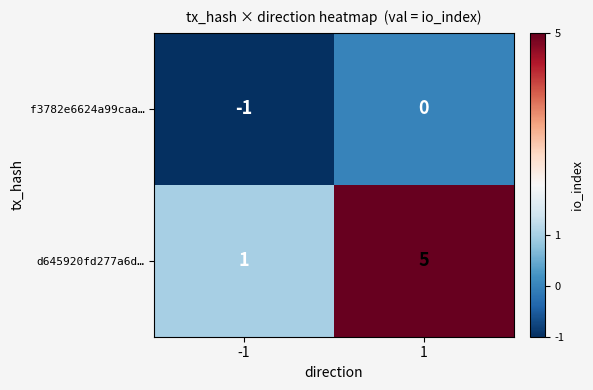

Reading left to right, extract all data points from this chart.

f3782e6624a99caa…: -1	0
d645920fd277a6d…: 1	5